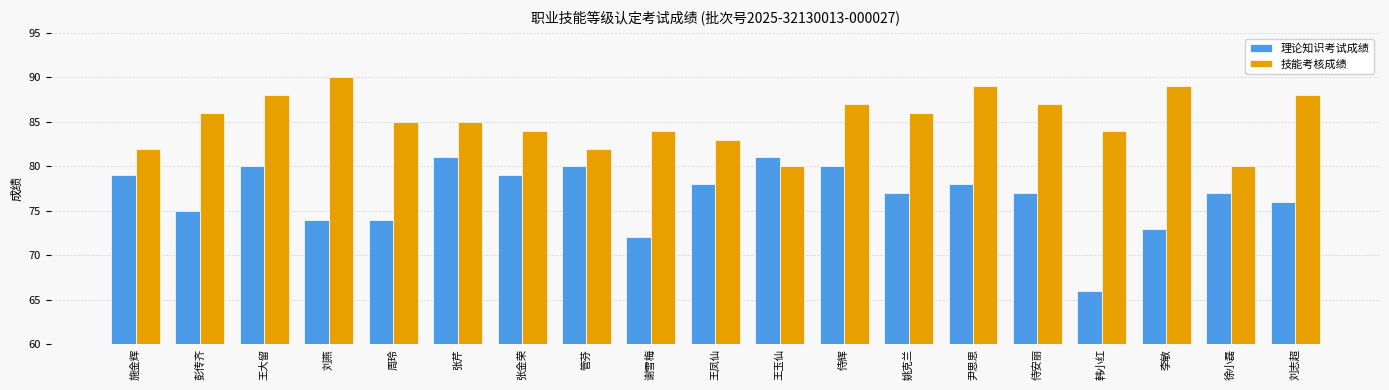

How many groups of bars are there?

19